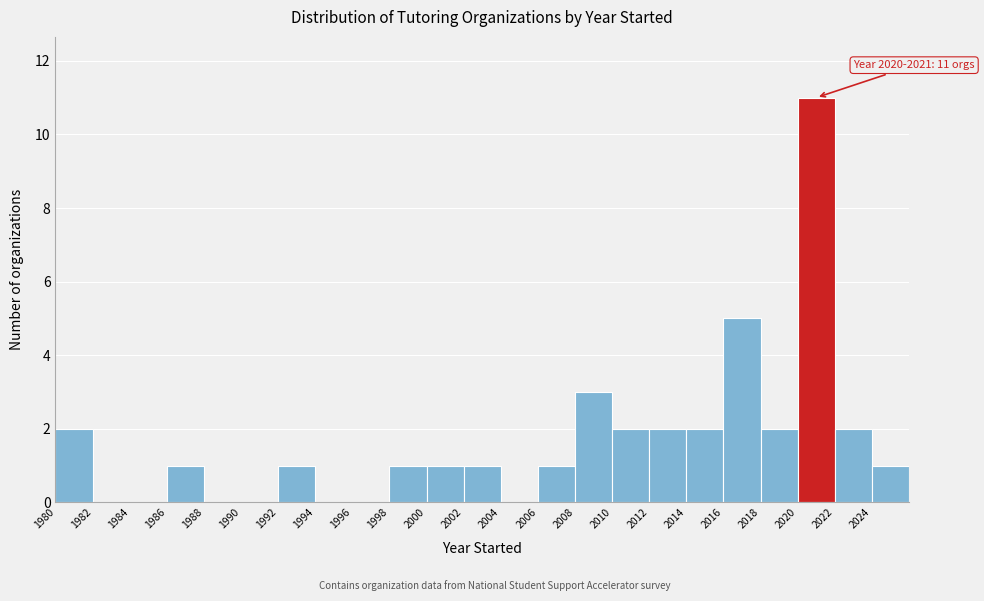

Over which range of the x-axis is the bar tallest?

2020 to 2022